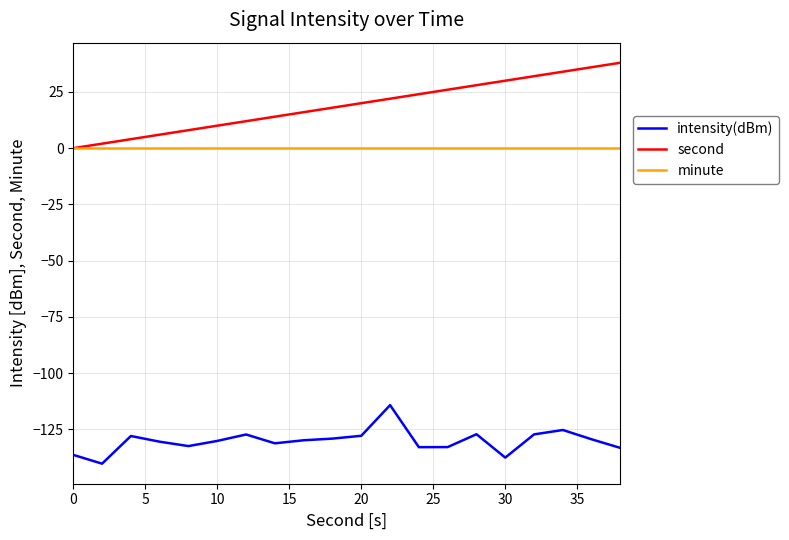

List the series in order of their peak value, highest first.

second, minute, intensity(dBm)